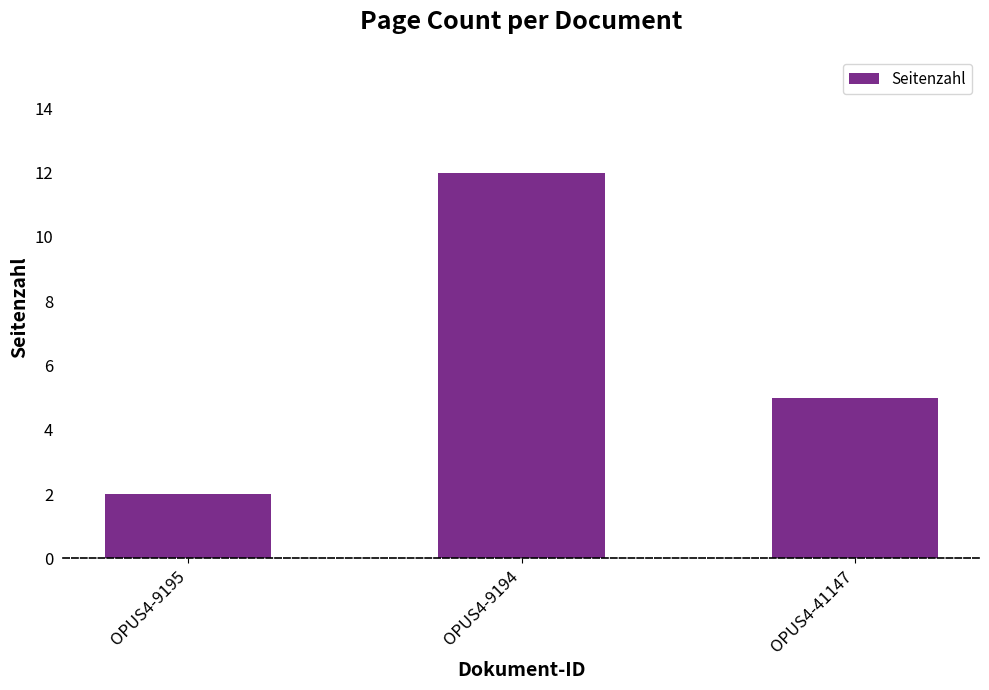

What is the change in value from OPUS4-9195 to OPUS4-9194?

+10